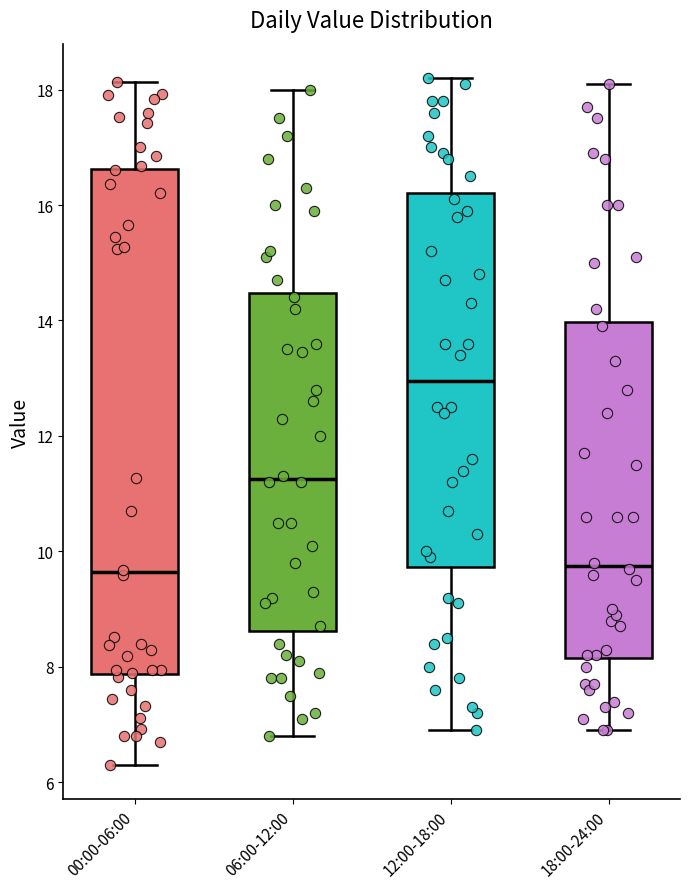

Comparing the boxes themselves (not the whiskers), which one is the tallest?

00:00-06:00